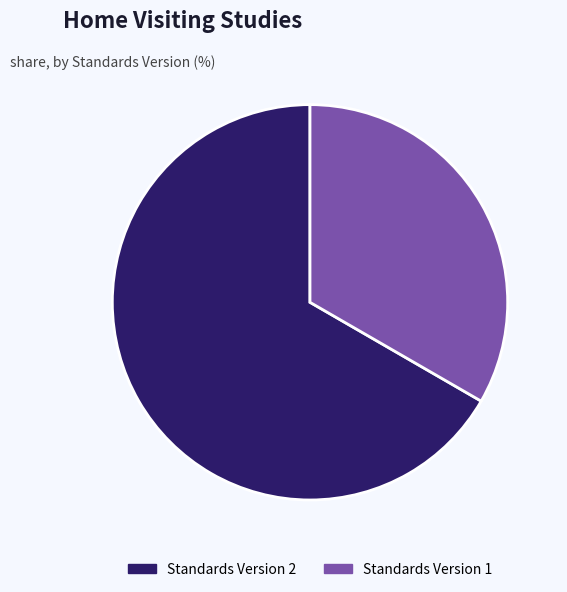

Is it true that Standards Version 1 is 33% of the pie?

True